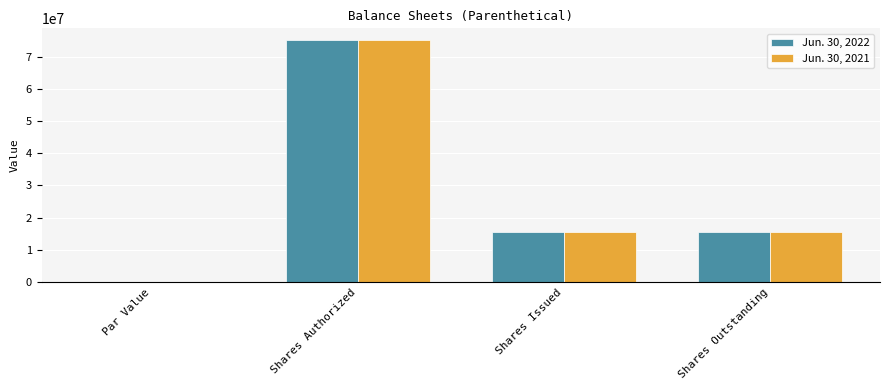

What are all the series names shown in the legend?

Jun. 30, 2022, Jun. 30, 2021